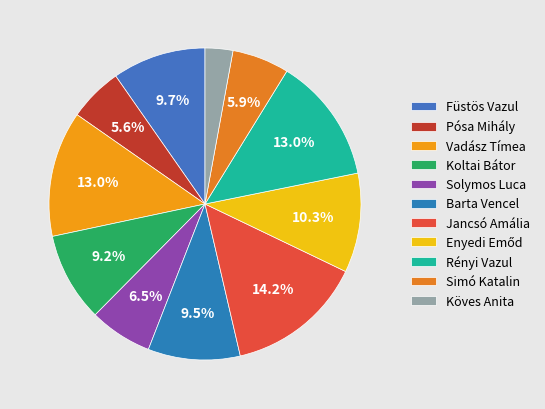

Count the number of slices in the pie.

11